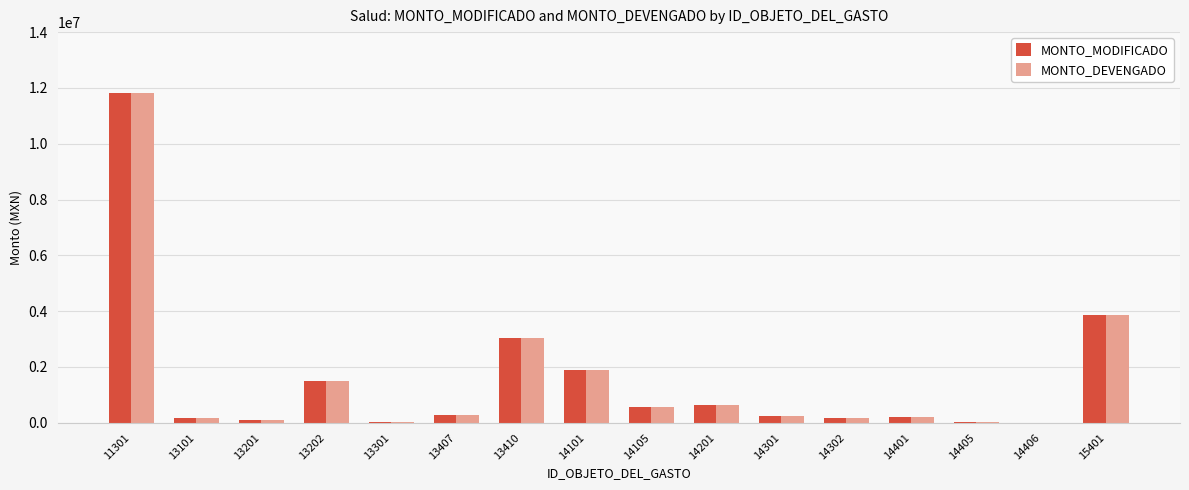

The value of MONTO_MODIFICADO at 13202 is 2668168. True or false?

False